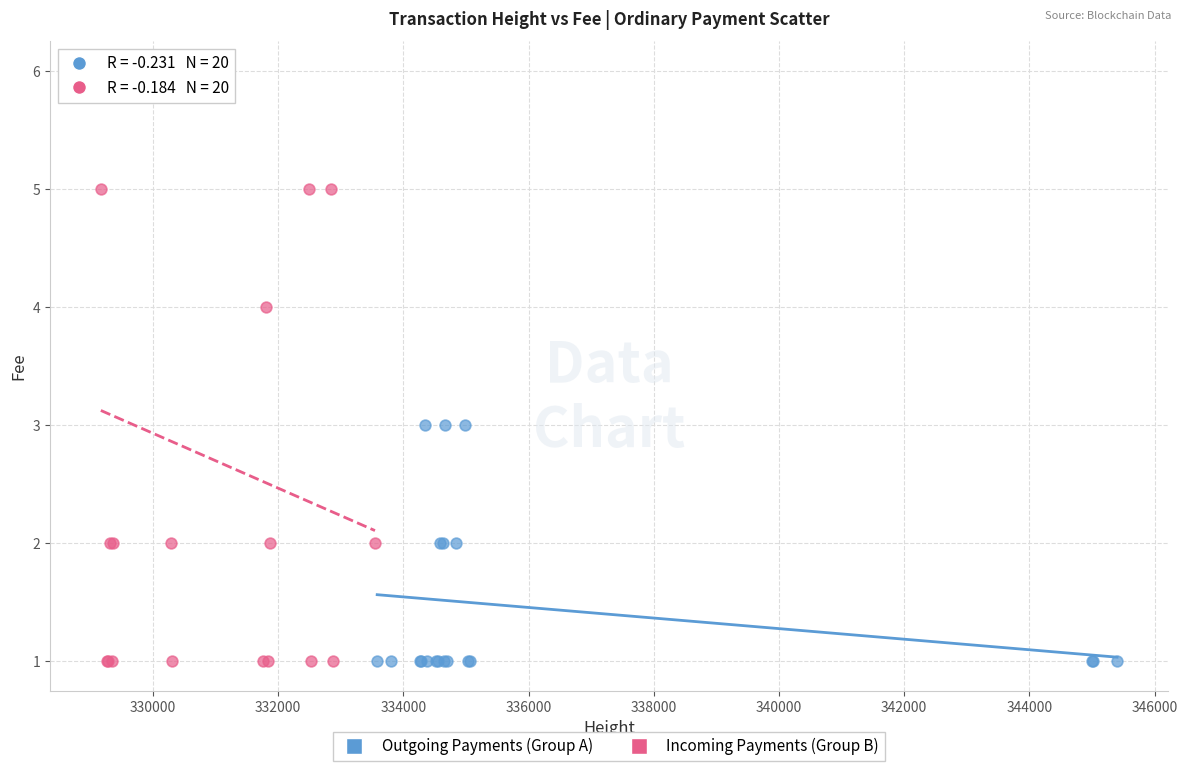

Which series reaches the maximum Y coordinate?

Incoming Payments (Group B)